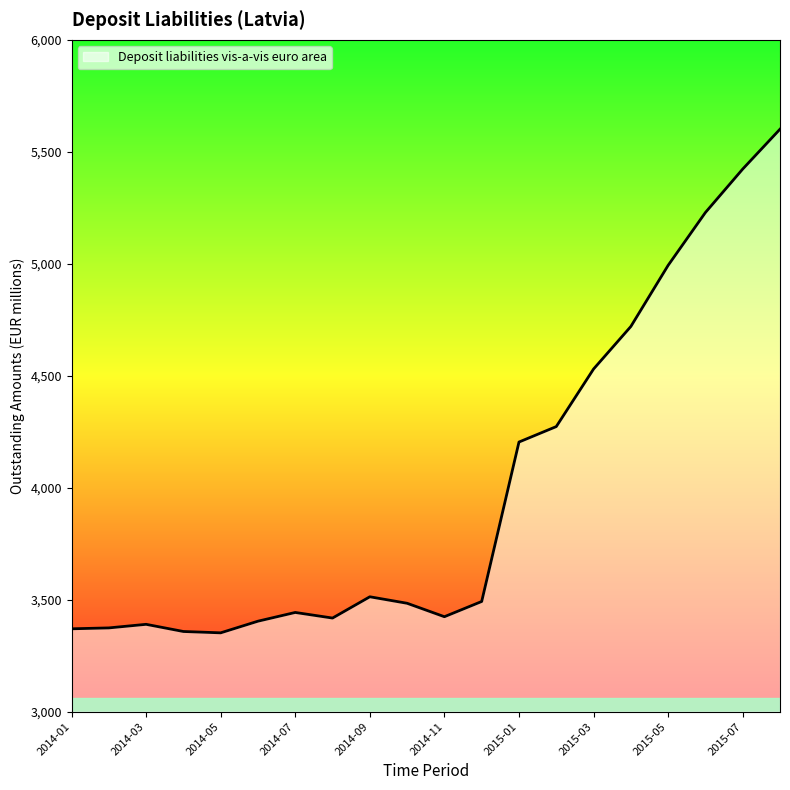

What is the greatest value displayed?

5601